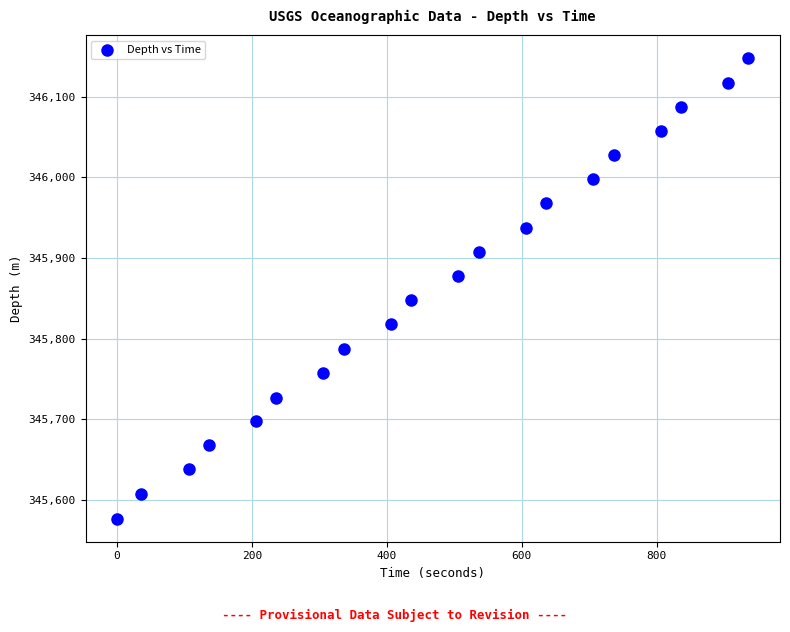

What is the range of Y values (max minus min)?

571